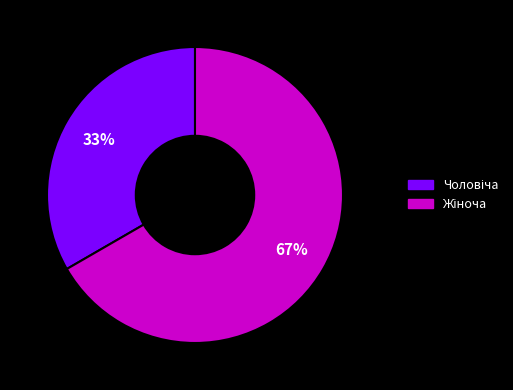

Is there any slice that represents more than half of the pie?

Yes